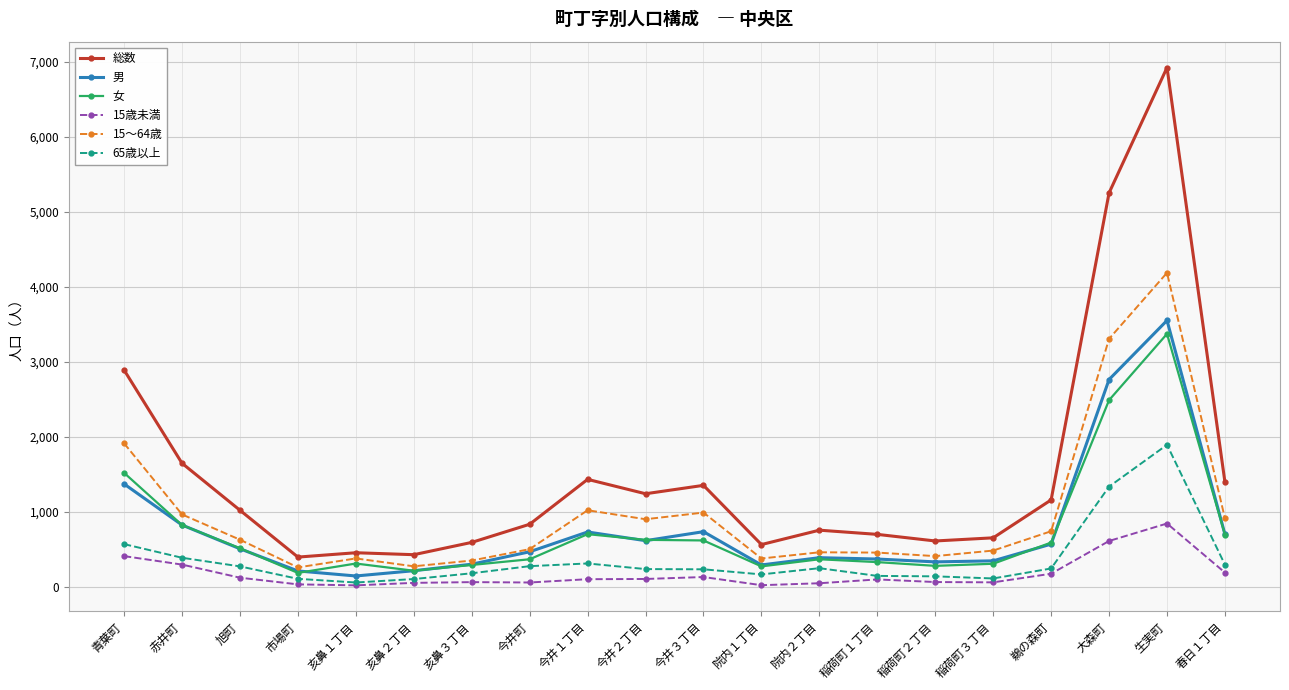

What is the sum of the 女 values at 春日１丁目 and 旭町?

1210